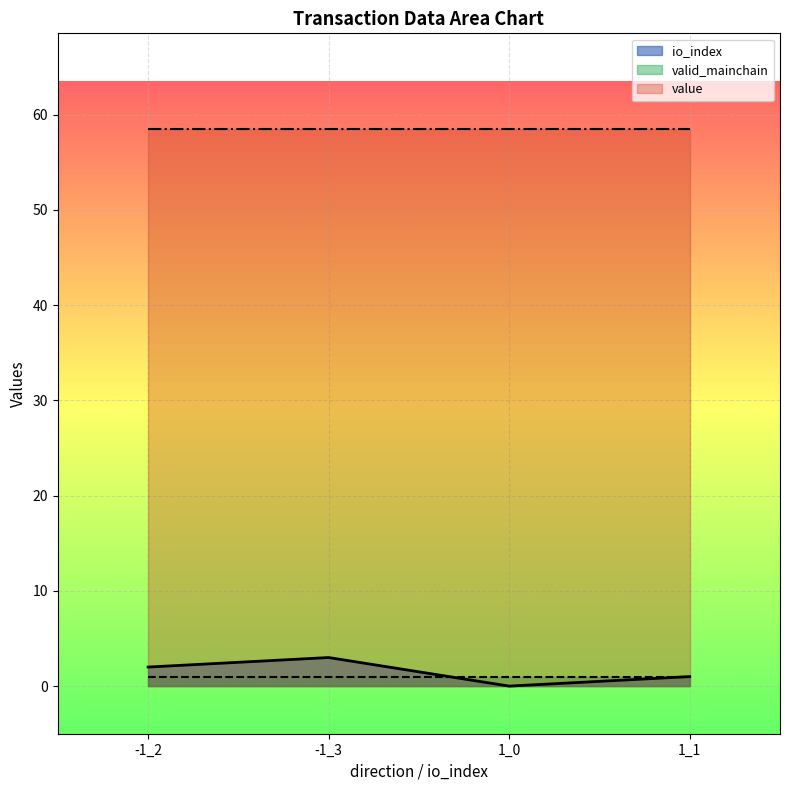

Which label corresponds to the smallest value in the chart?

1_0